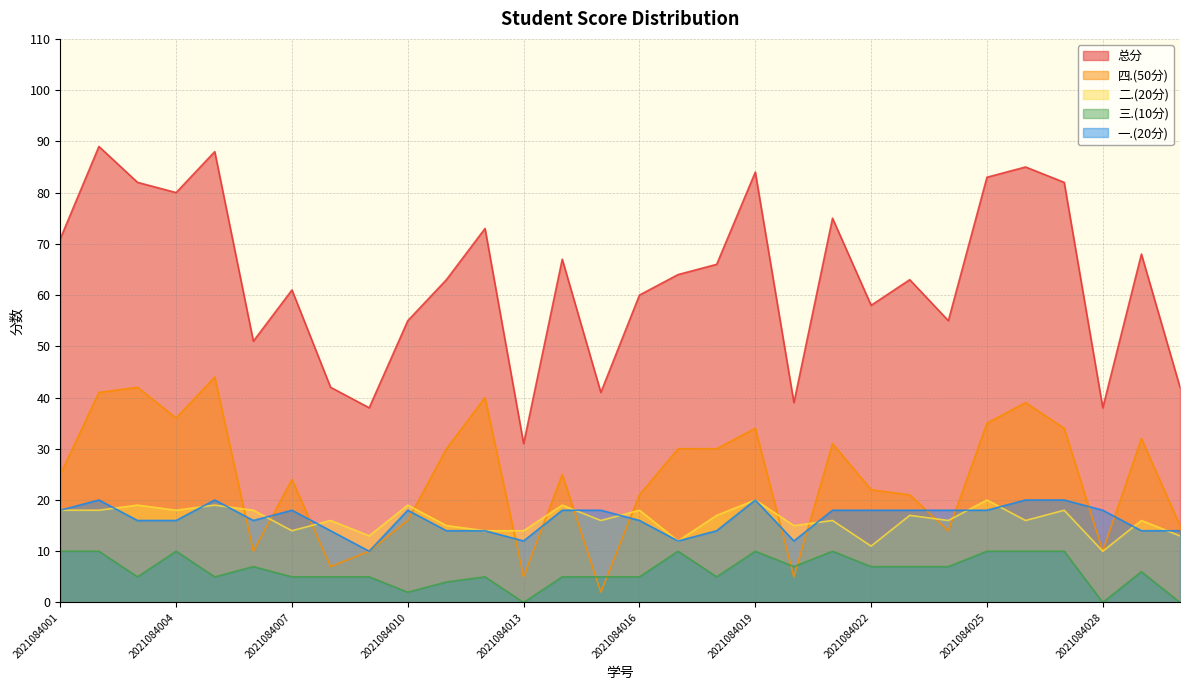

After their last crossing, which series has the higher values: 四.(50分) or 二.(20分)?

四.(50分)